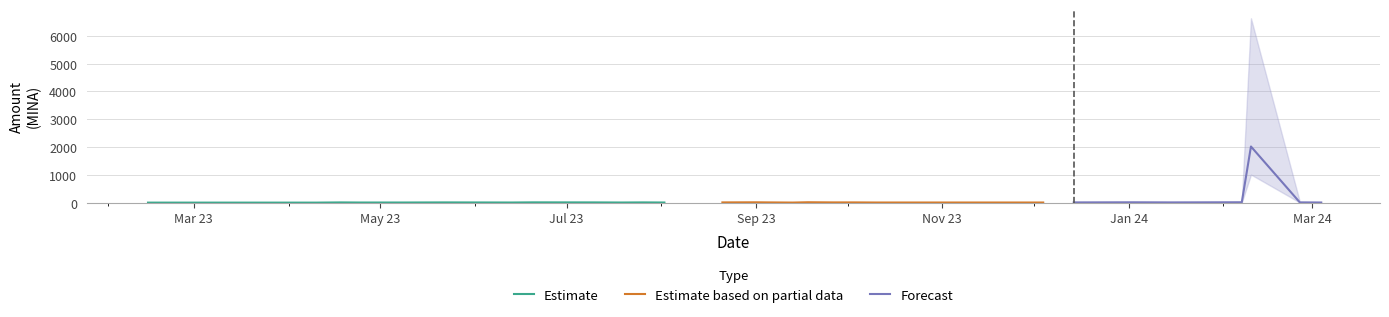

Where does the Amount series first go above 3?

2023-04-18